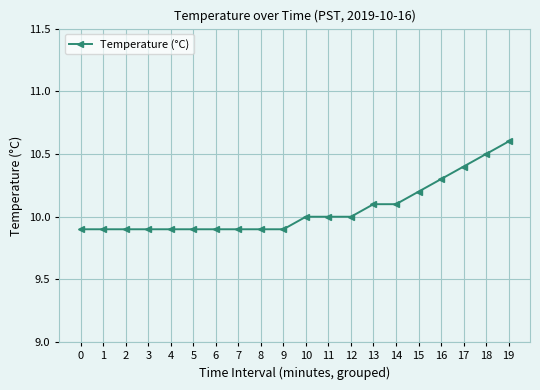

How many values are between 9 and 10?

13